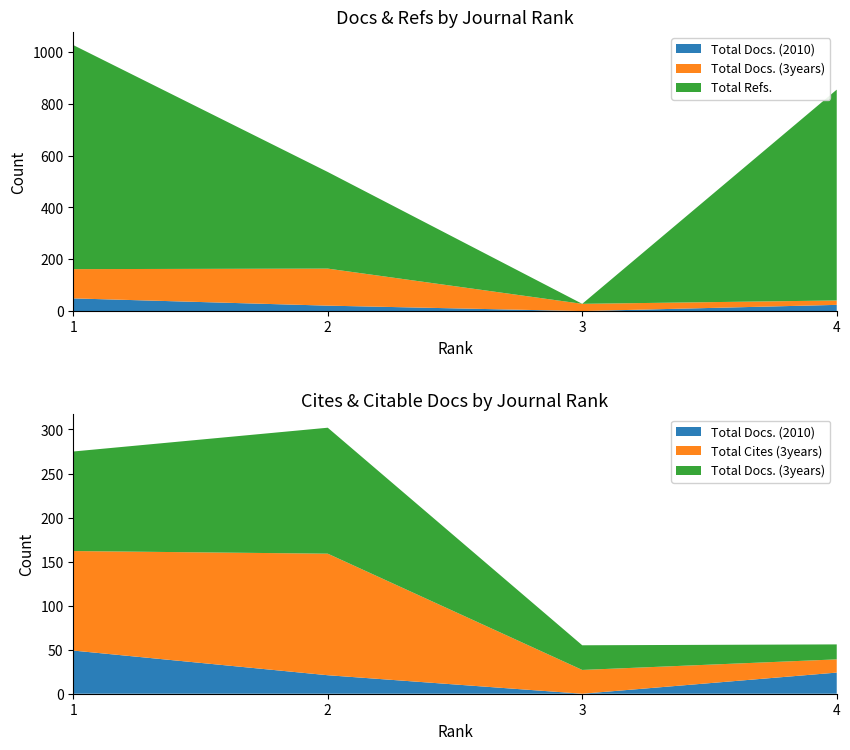

Reading left to right, transcribe all the data shown in this chart.

Total Docs. (2010): 1=49	2=21	3=0	4=24
Total Docs. (3years): 1=113	2=143	3=28	4=17
Total Refs.: 1=865	2=373	3=0	4=814
Total Cites (3years): 1=113	2=138	3=27	4=15